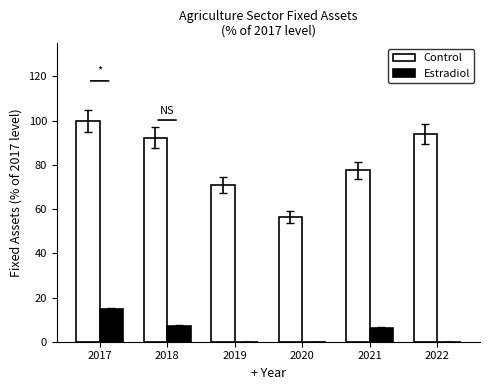

How many groups of bars are there?

6